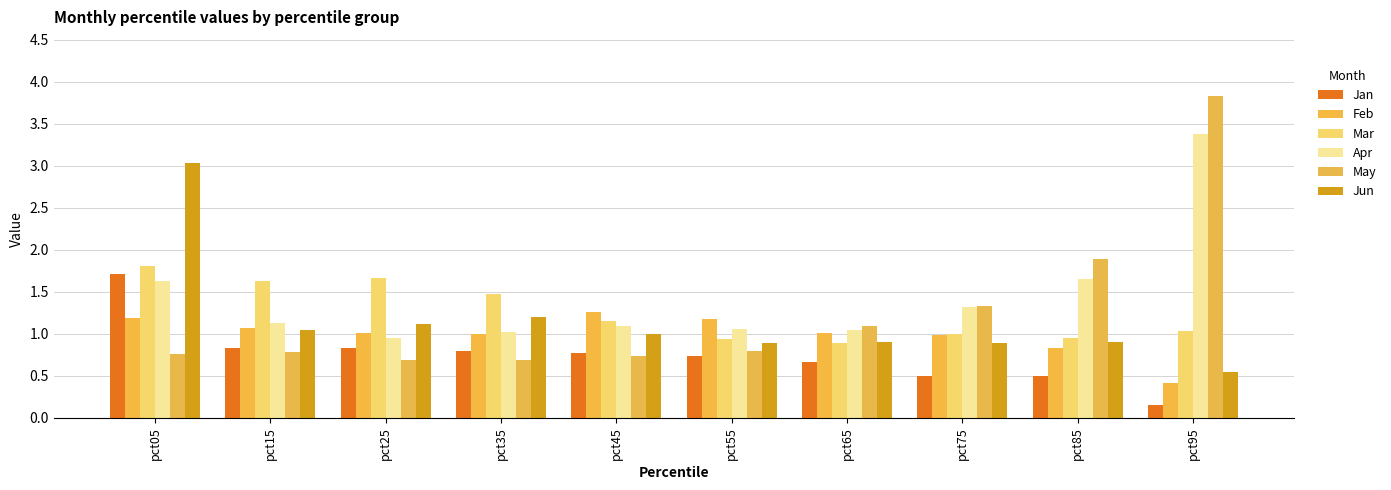

What is the difference between the highest and lowest values at pct55?

0.4